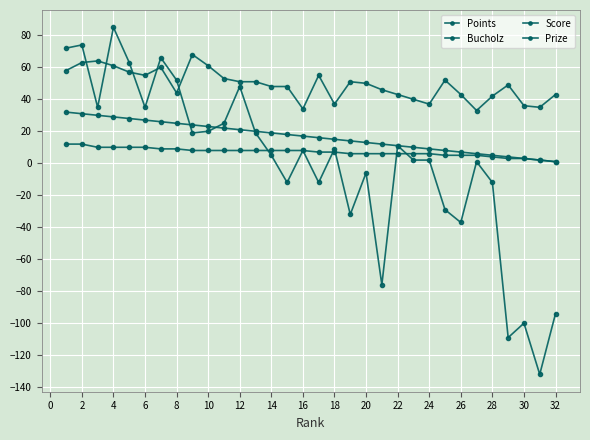

How many data points does each series have?

32